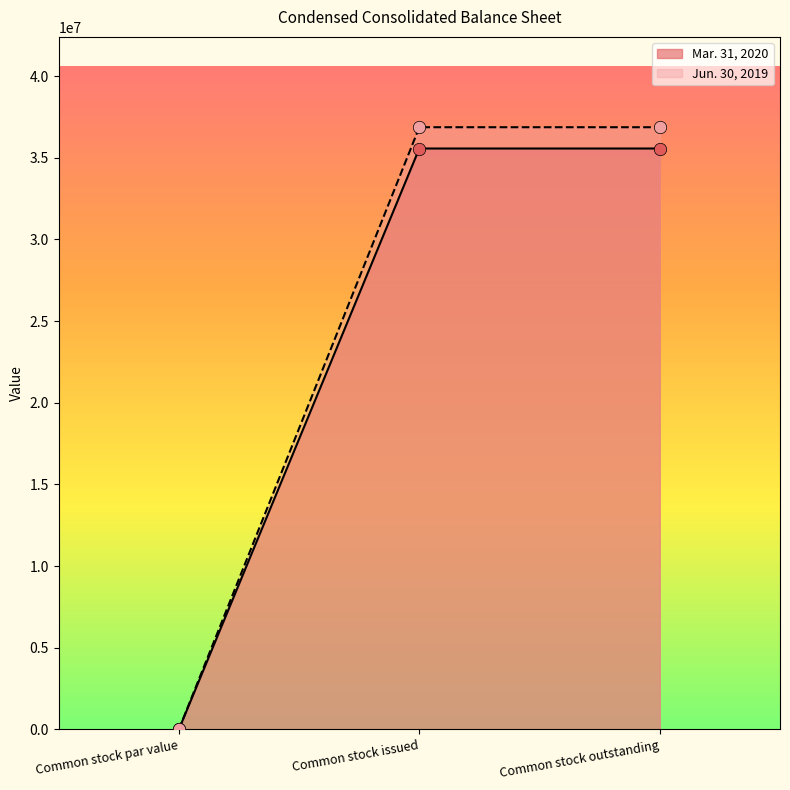

Which series has the largest Y range (max minus min)?

Mar. 31, 2020